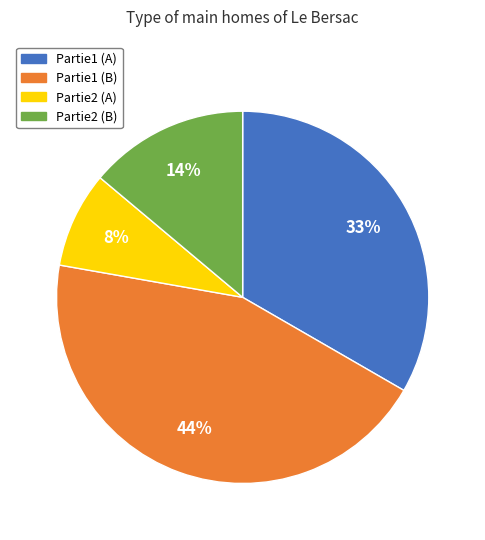

To the nearest percent, what is the difference between the Partie1 (A) and Partie1 (B) slice percentages?

11%